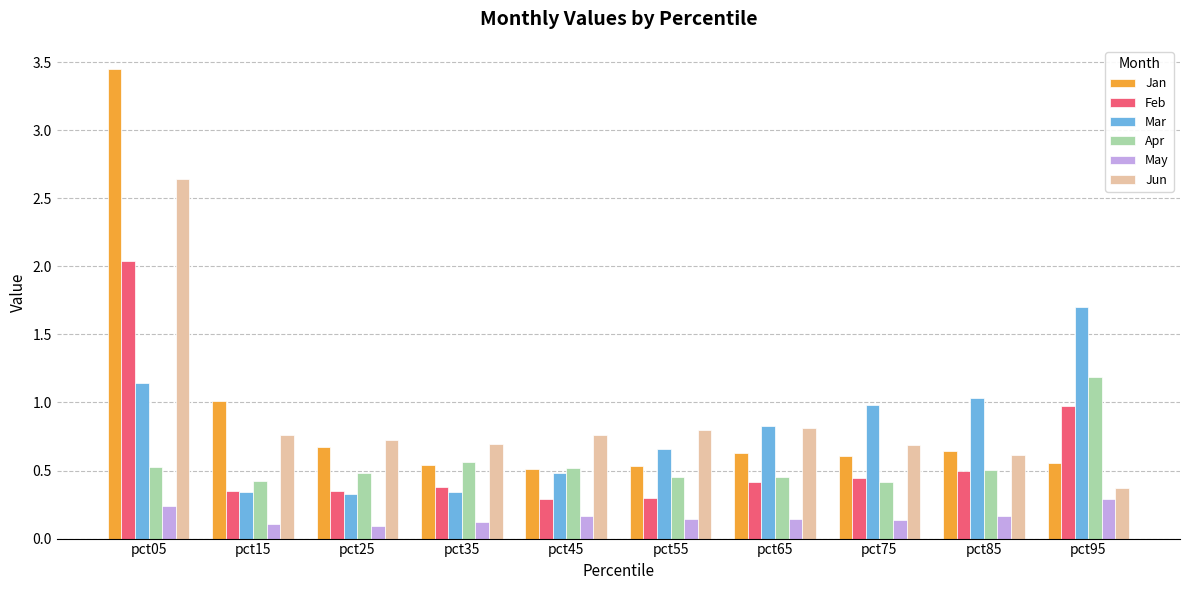

Which series has the largest range (max minus min)?

Jan